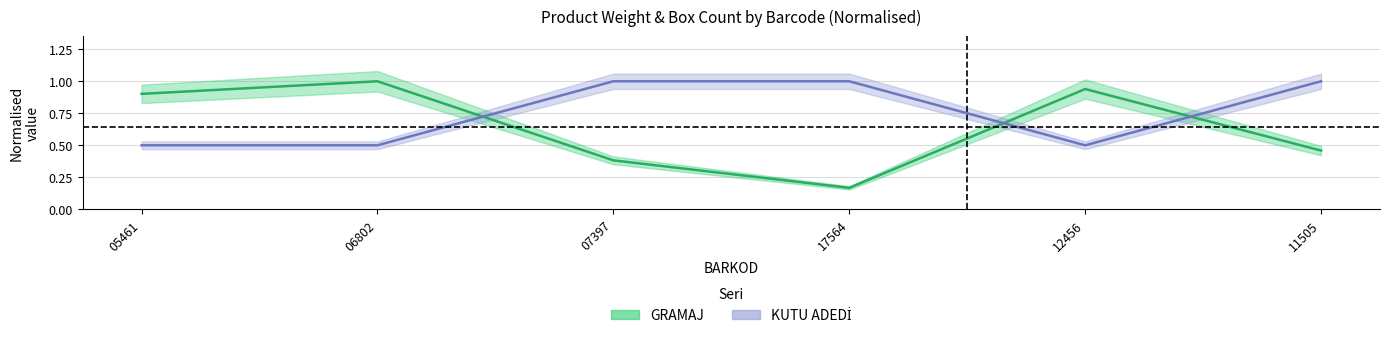

True or false: GRAMAJ and KUTU ADEDİ intersect in this chart.

True